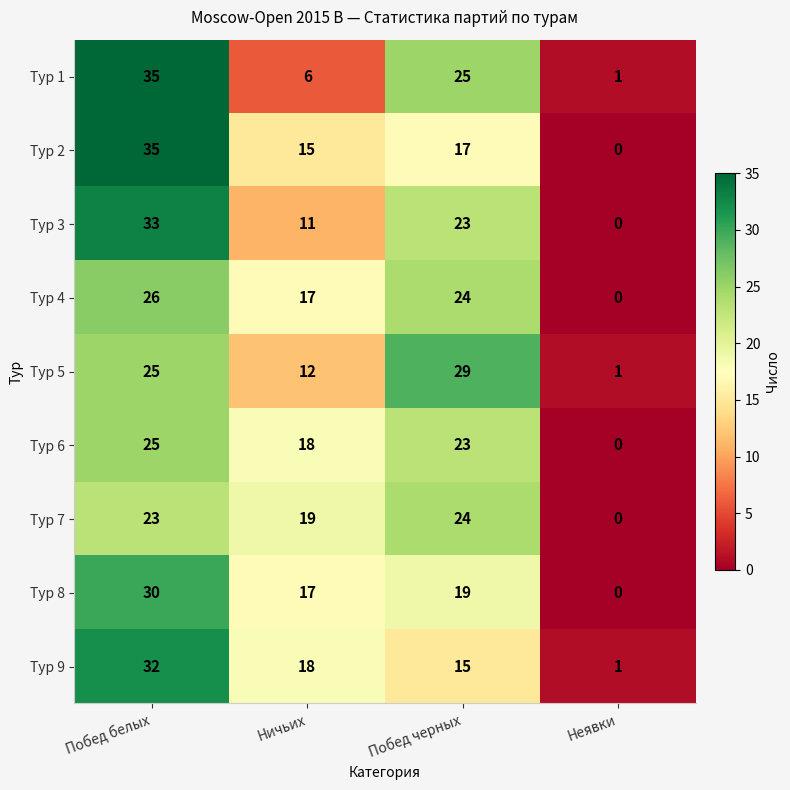

Rank the categories by Тур 5 value from highest to lowest.

Побед черных, Побед белых, Ничьих, Неявки